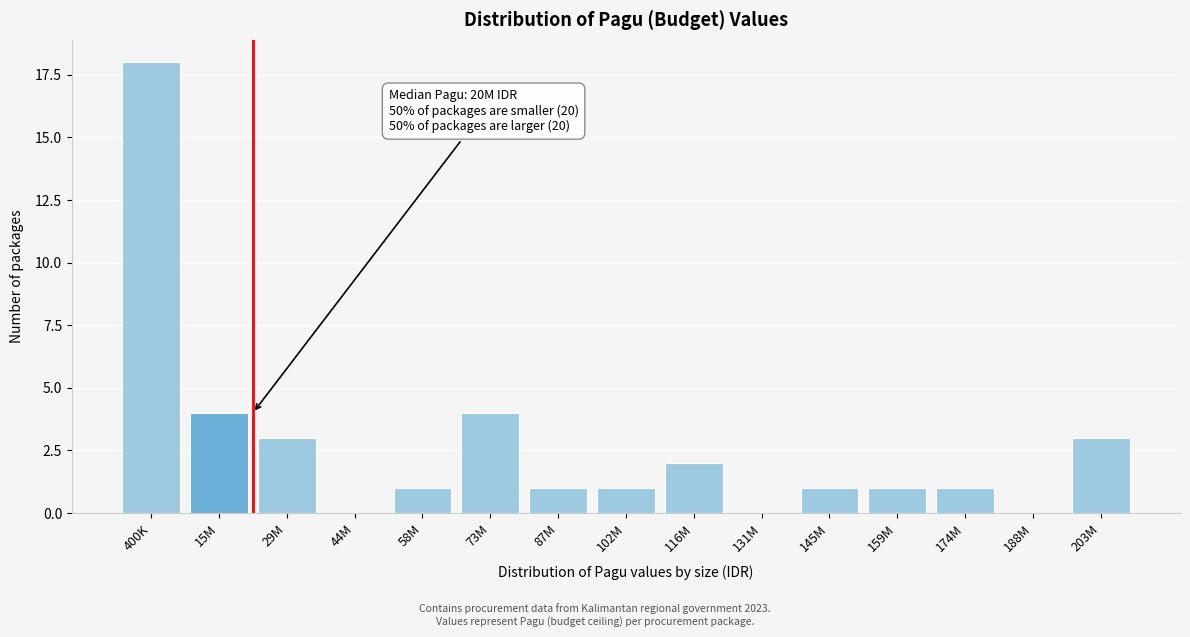

Reading right to left, what are all the values shown in this chart?

203M=3	188M=0	174M=1	159M=1	145M=1	131M=0	116M=2	102M=1	87M=1	73M=4	58M=1	44M=0	29M=3	15M=4	400K=18